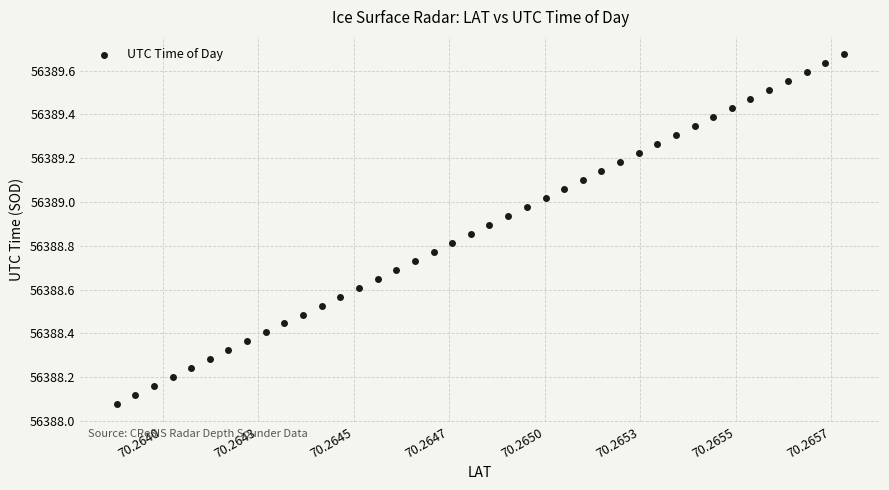

What is the range of Y values (max minus min)?

1.6